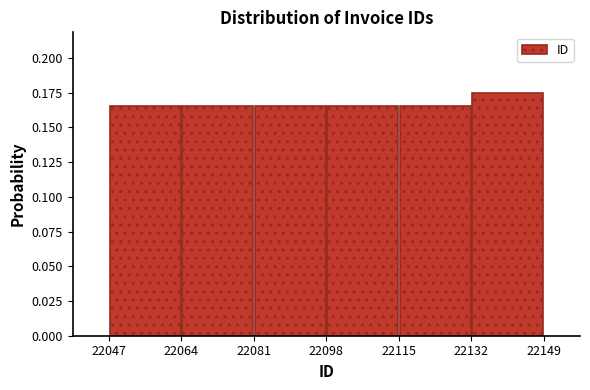

How tall is the bar that spans 22132 to 22149 on the x-axis? The values are not printed on the chart, so give them approximately, as read against the axis.

0.175